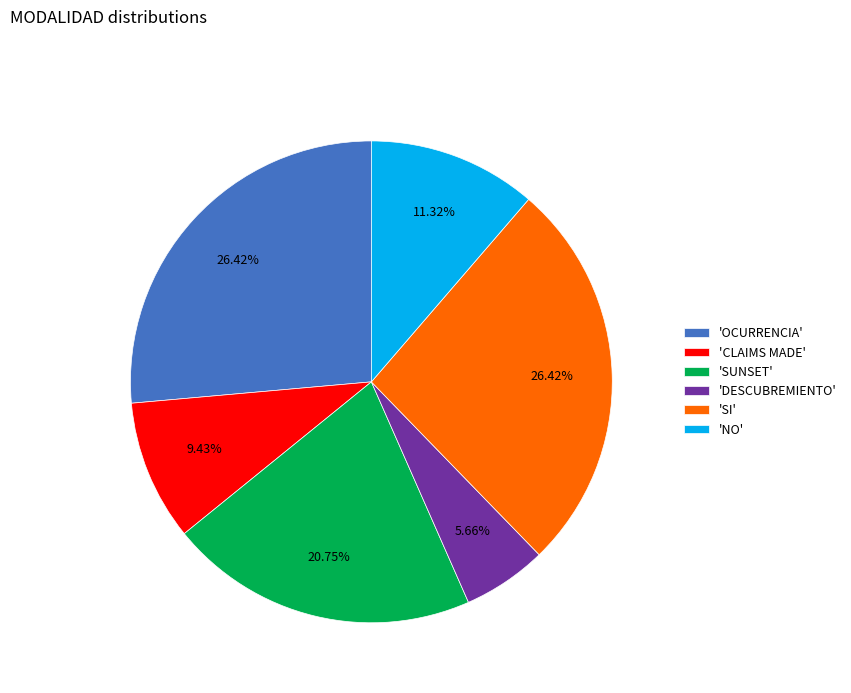

Which has a higher value, 'SUNSET' or 'DESCUBREMIENTO'?

'SUNSET'